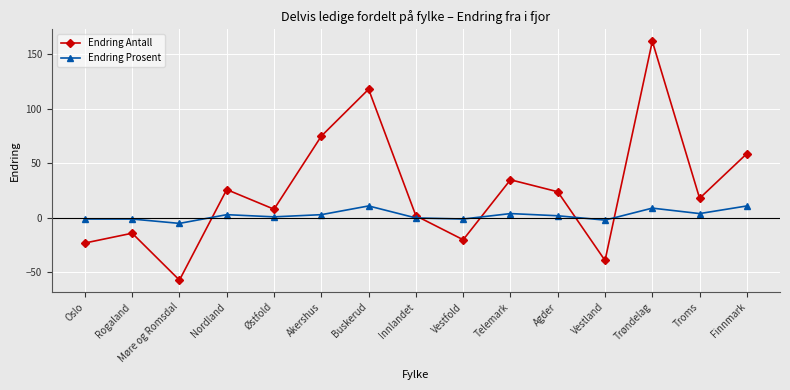

How many times do Endring Prosent and Endring Antall cross each other?

5